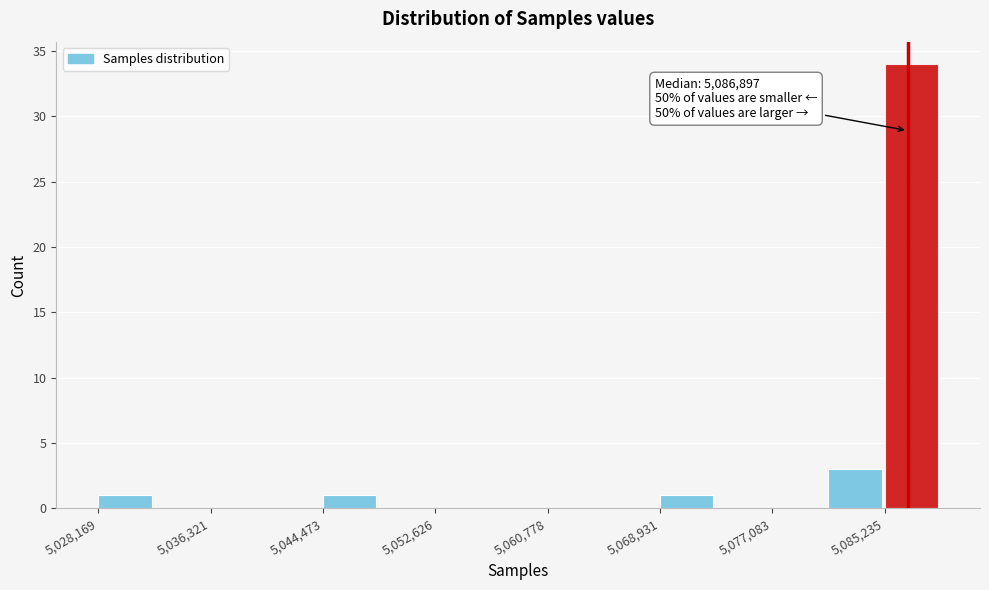

Which range on the x-axis has the tallest bar?

5085000 to 5089000